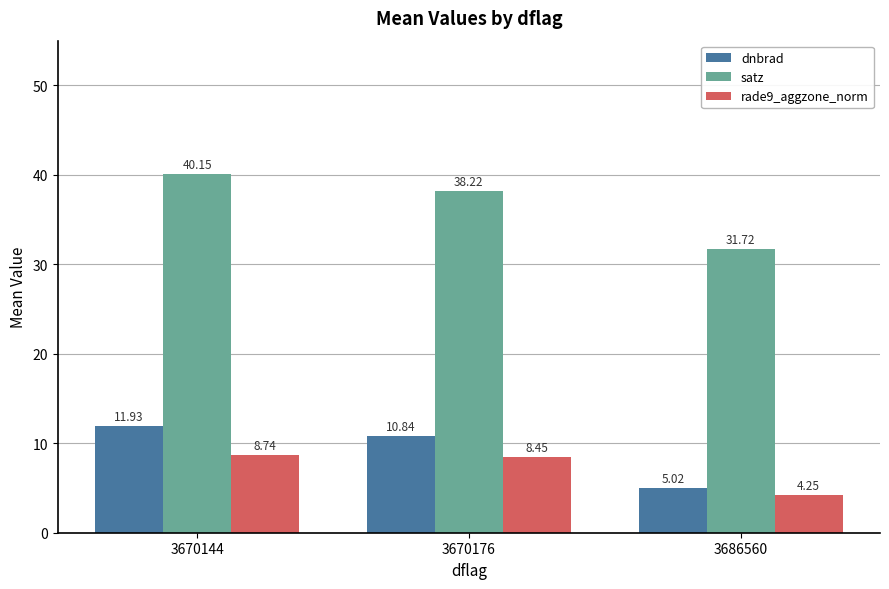

Is it true that satz equals 66.5 at 3670176?

False